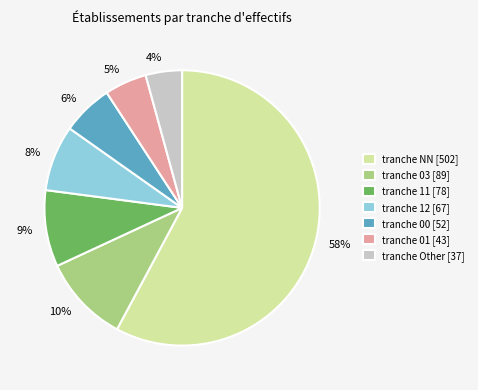

Does any single category account for the majority?

Yes